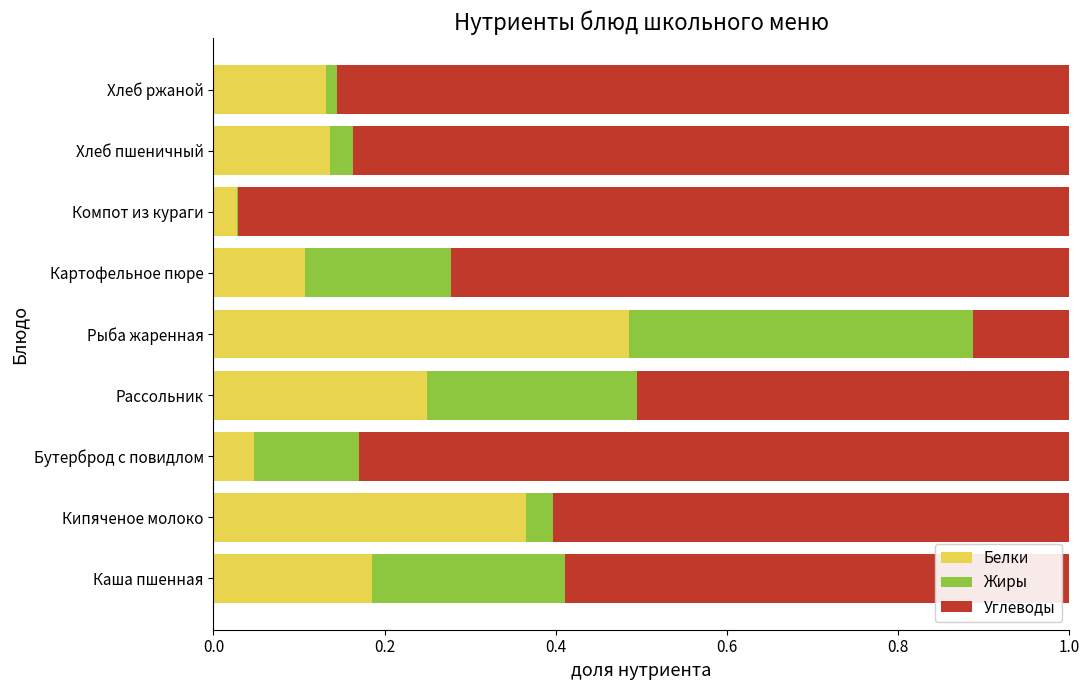

The Белки series shows 0.1 at Хлеб ржаной. True or false?

True